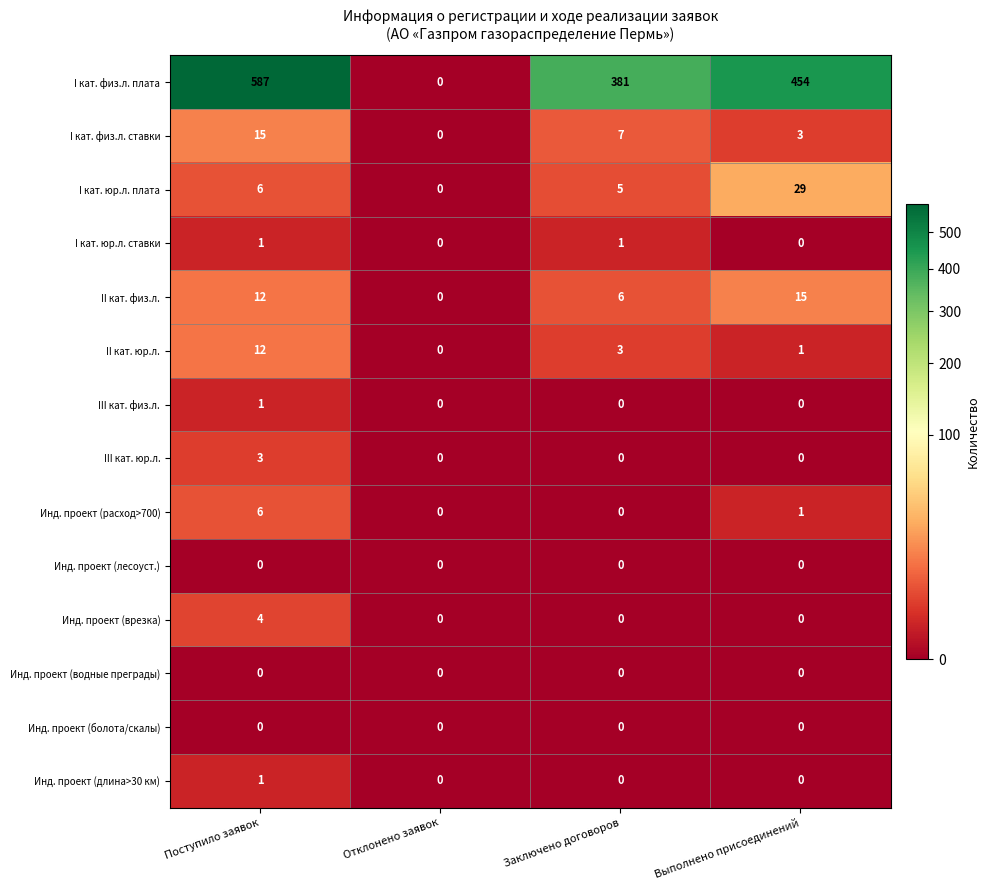

What is the maximum value shown in the chart?

587